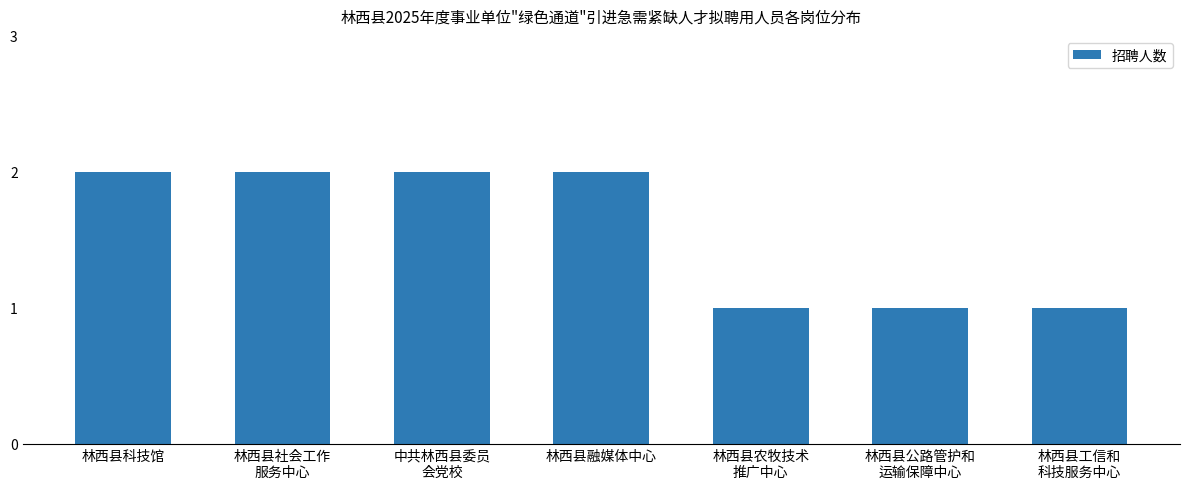

What is the ratio of the value at 林西县社会工作
服务中心 to the value at 林西县农牧技术
推广中心?

2.0